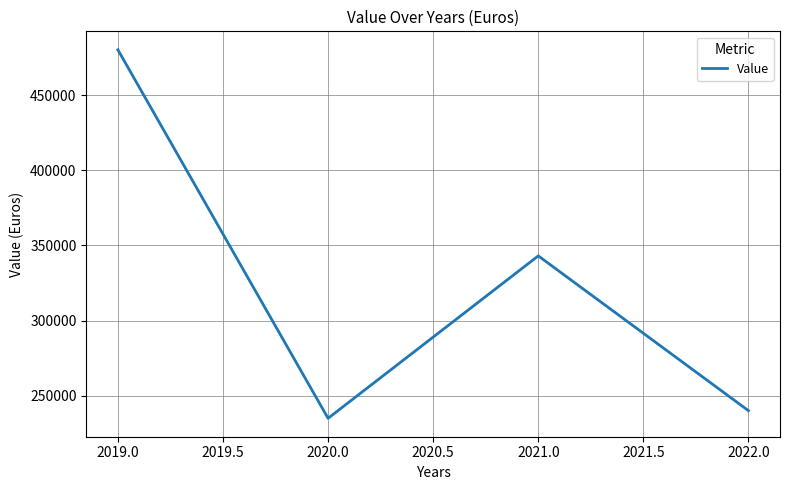

At which label does the data first exceed 343041?

2019.0